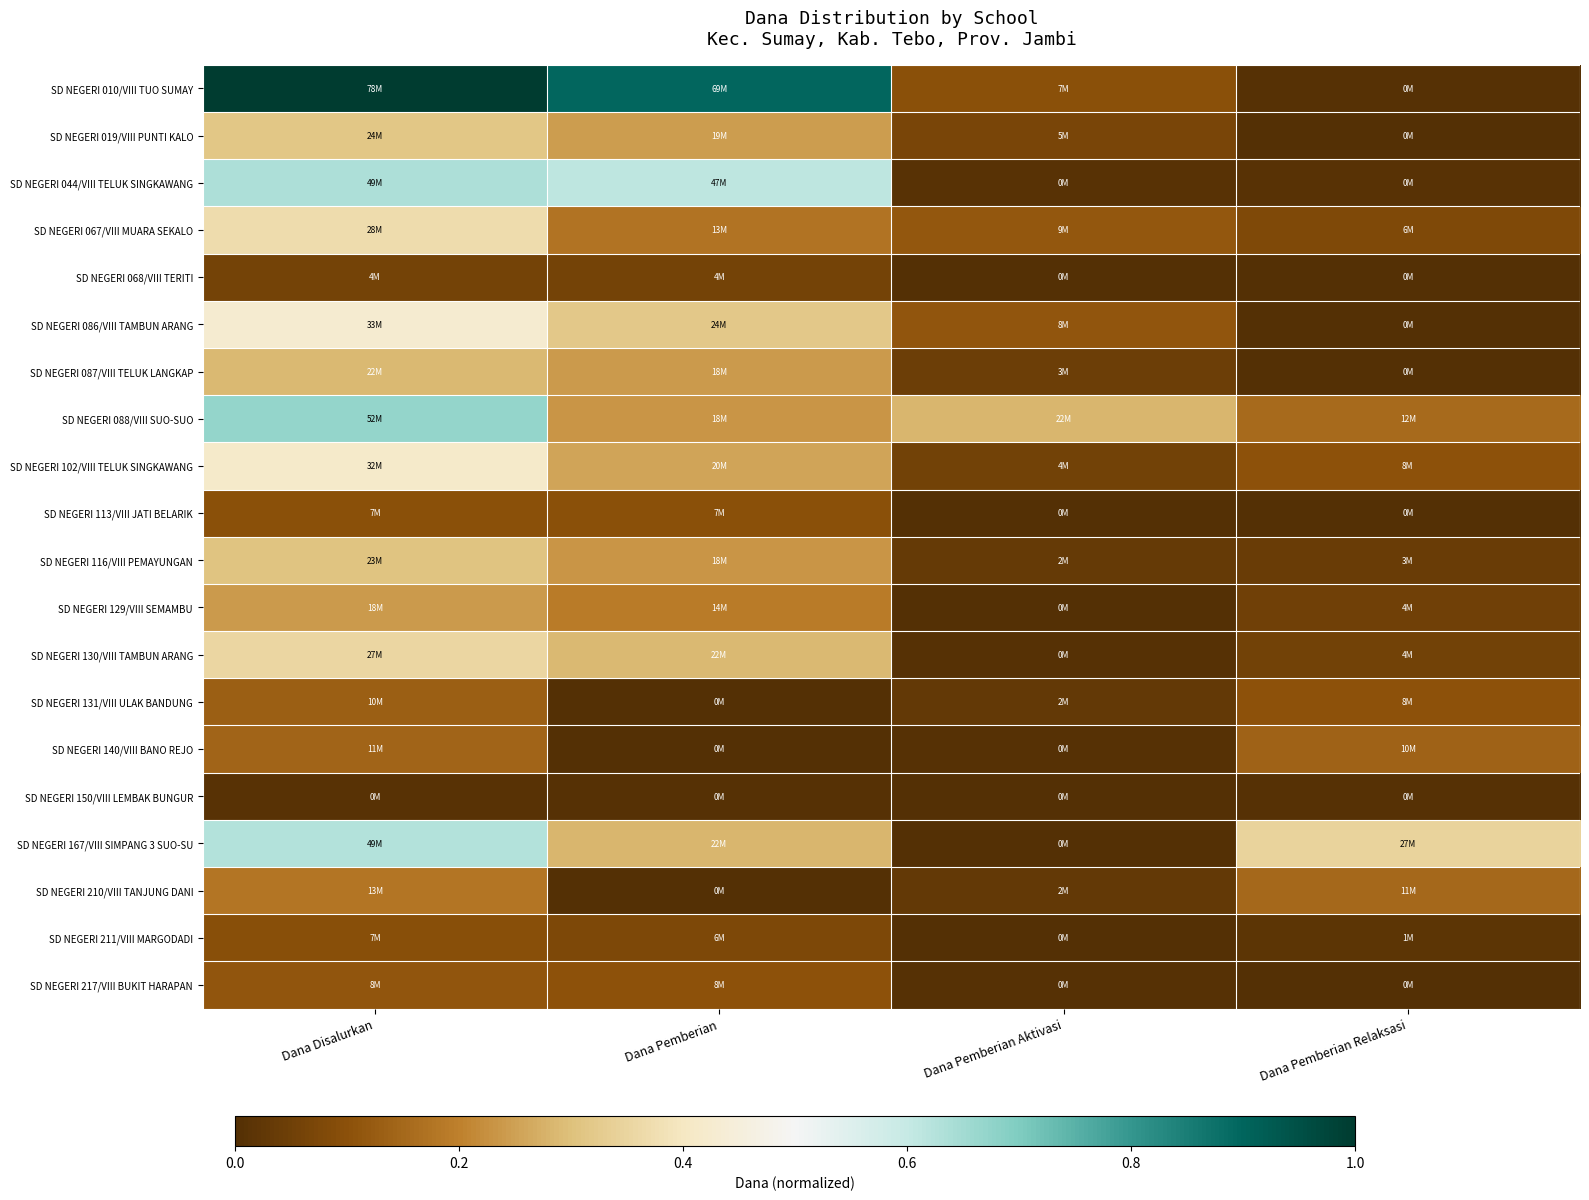

Between Dana Pemberian Aktivasi and Dana Pemberian Relaksasi, which is larger?

Dana Pemberian Aktivasi